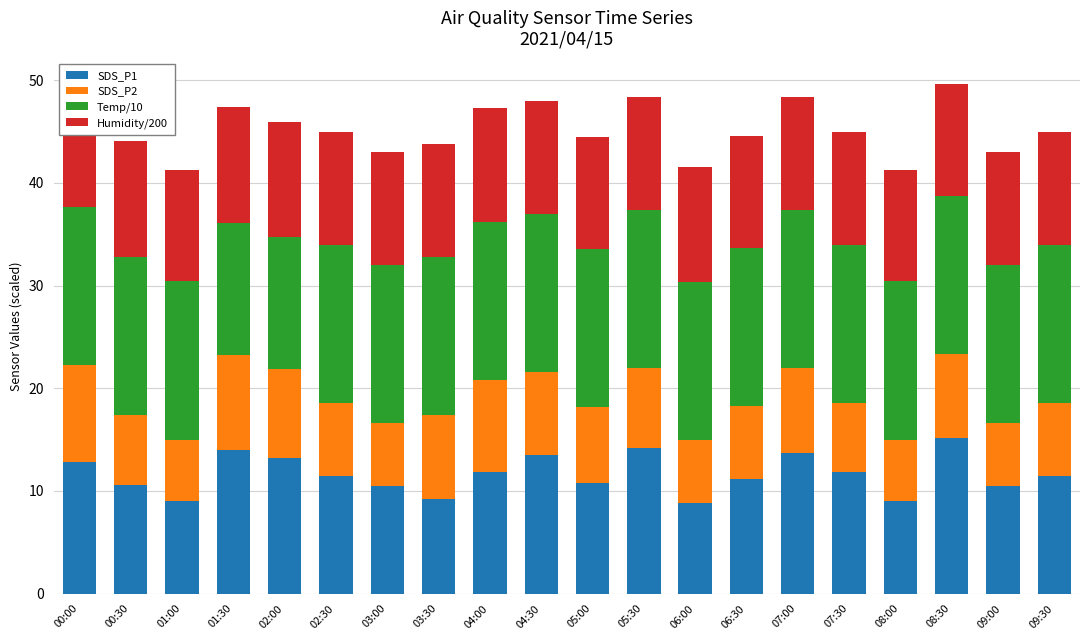

List the labels in order of Temp/10 value, smallest first.

02:00, 01:30, 04:00, 04:30, 02:30, 03:00, 03:30, 09:00, 09:30, 00:30, 06:00, 07:00, 00:00, 01:00, 05:00, 05:30, 06:30, 07:30, 08:00, 08:30